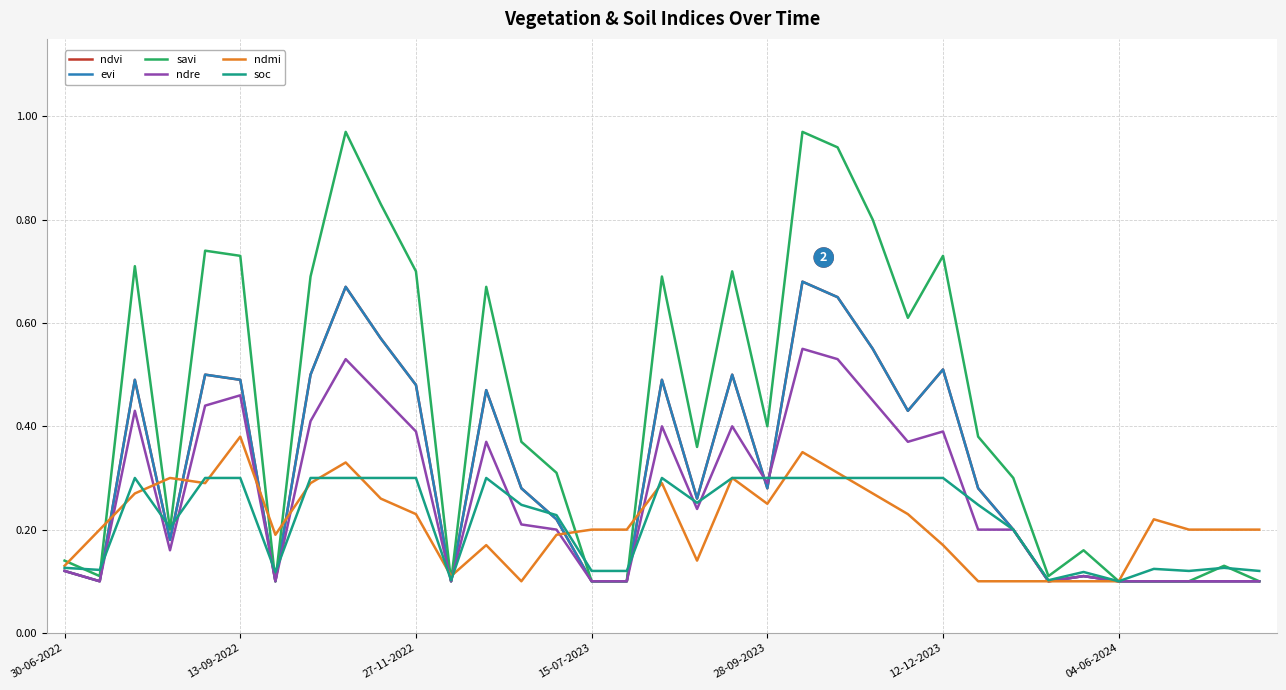

Is this an area chart (filled region under the line)?

No